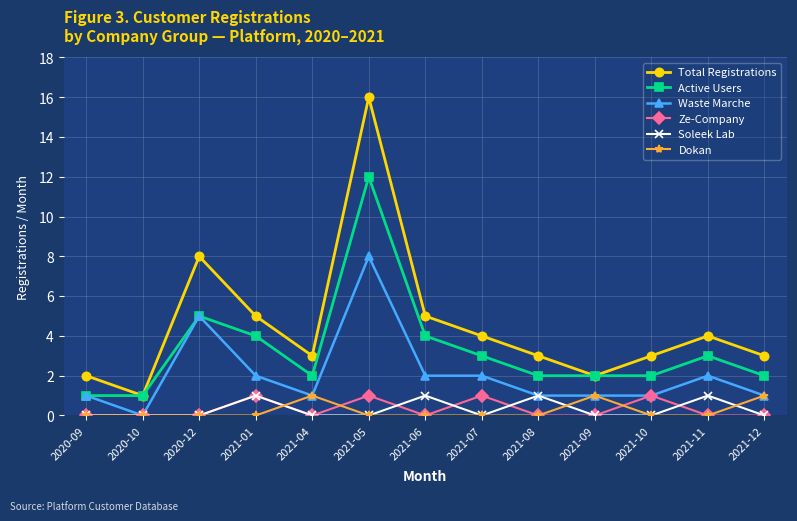

What is the greatest value displayed?

16